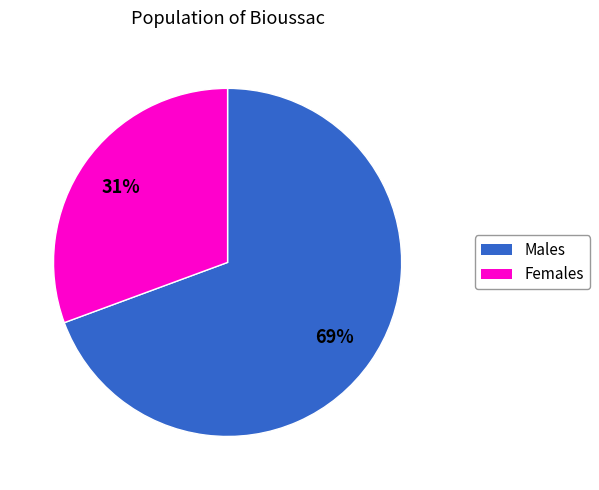

To the nearest percent, what is the average slice percentage?

50%